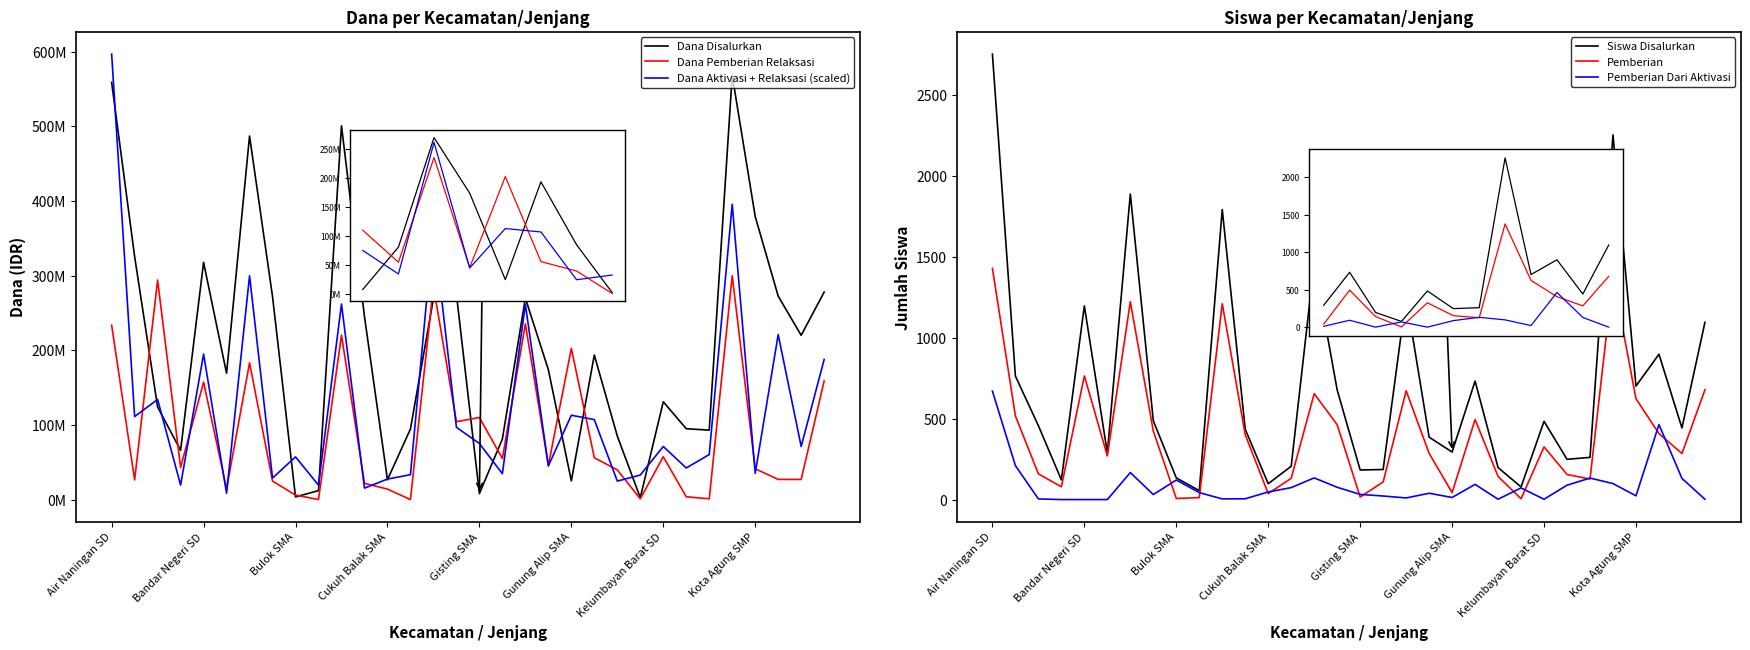

Rank the series at 9 from highest to lowest value.

Dana Aktivasi + Relaksasi (scaled), Dana Disalurkan, Siswa Disalurkan, Pemberian Dari Aktivasi, Pemberian, Dana Pemberian Relaksasi